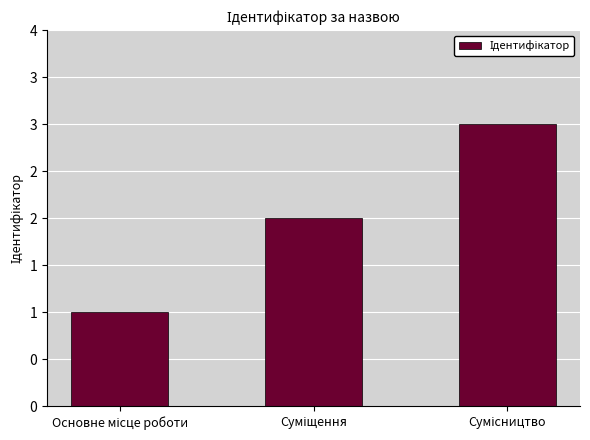

Does the chart contain any negative values?

No